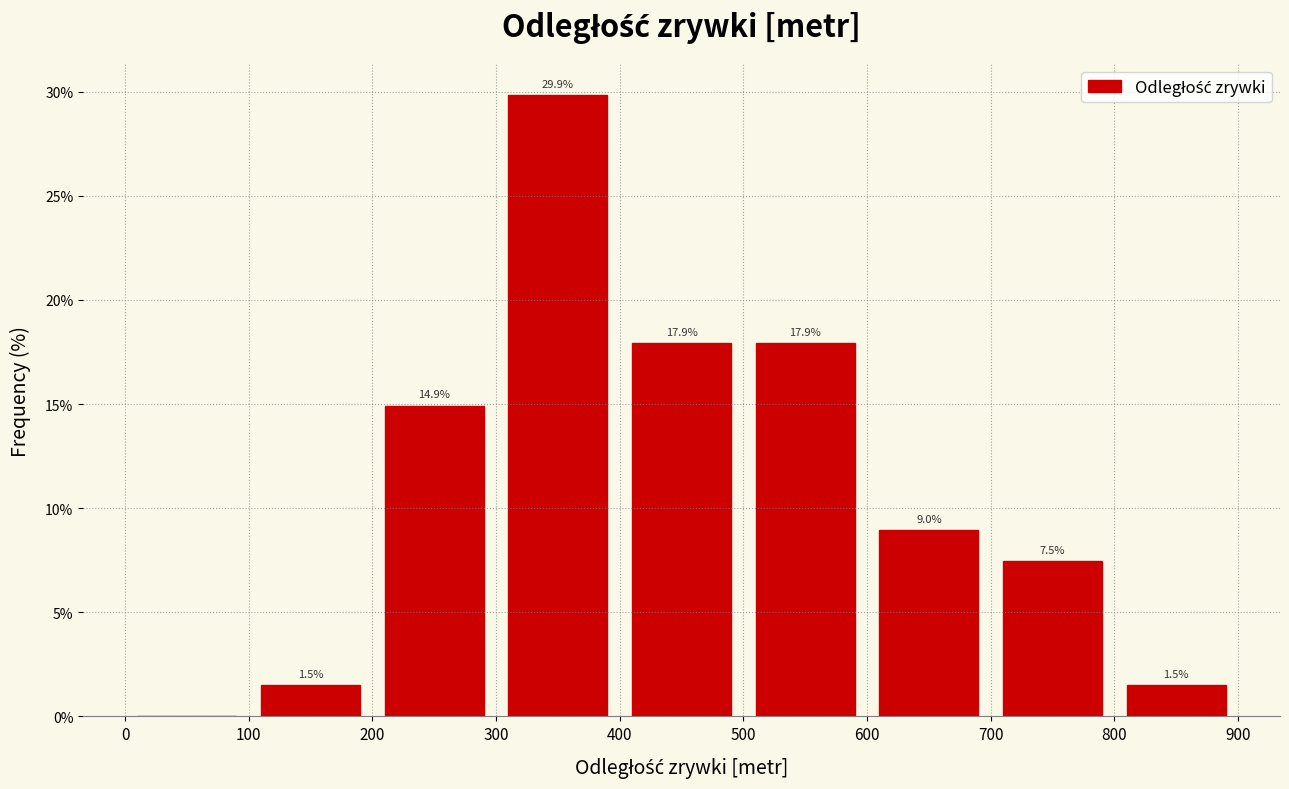

Which range on the x-axis has the tallest bar?

300 to 400